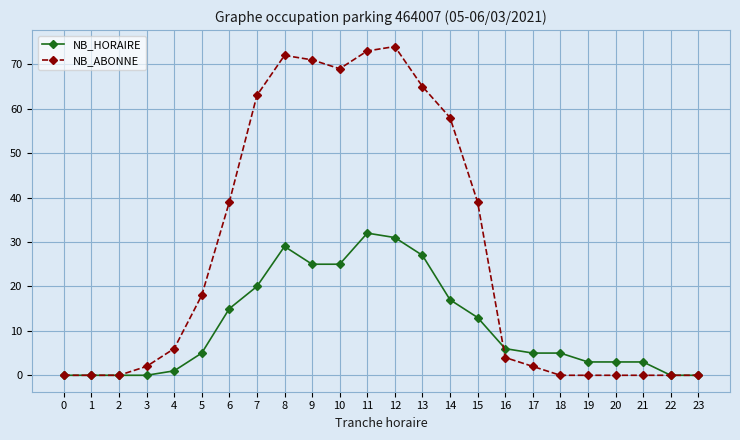

Reading left to right, list all the values displayed in this chart.

NB_HORAIRE: 0	0	0	0	1	5	15	20	29	25	25	32	31	27	17	13	6	5	5	3	3	3	0	0
NB_ABONNE: 0	0	0	2	6	18	39	63	72	71	69	73	74	65	58	39	4	2	0	0	0	0	0	0